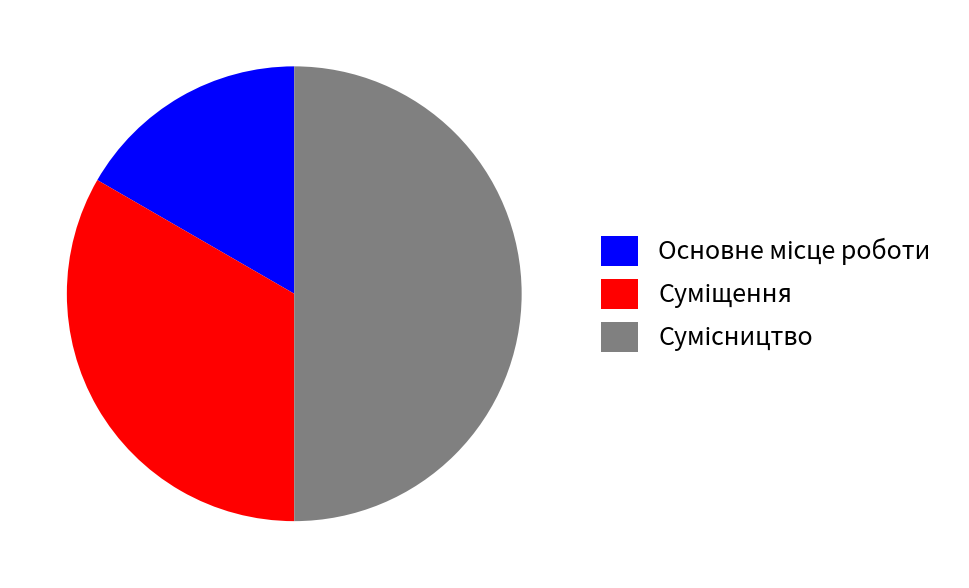

How many segments does this pie chart have?

3